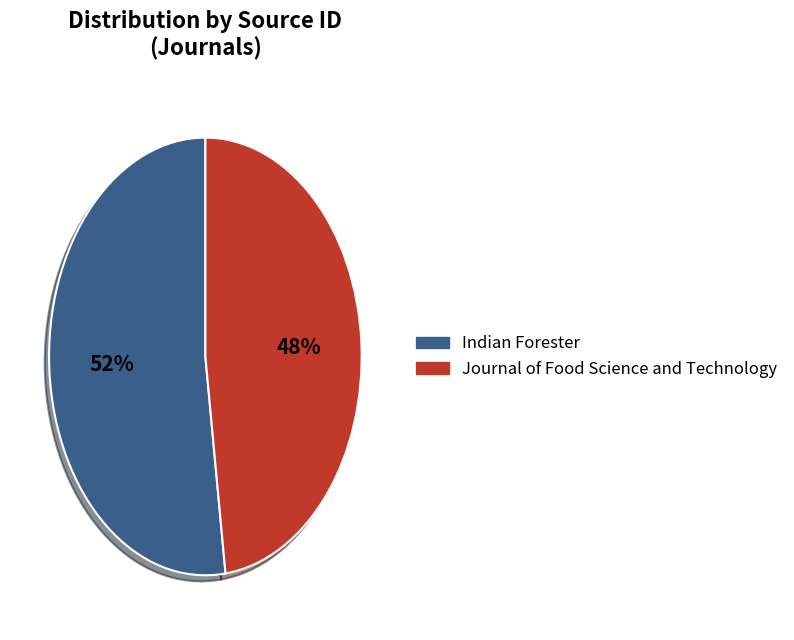

To the nearest percent, what is the average slice percentage?

50%